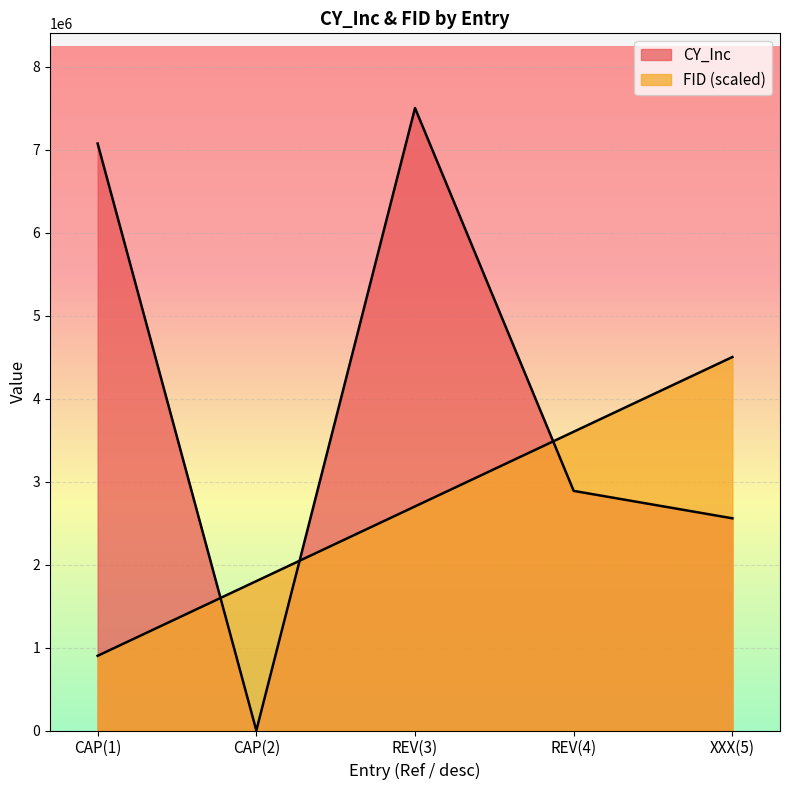

True or false: FID has a value of 5481606 at REV(4).

False